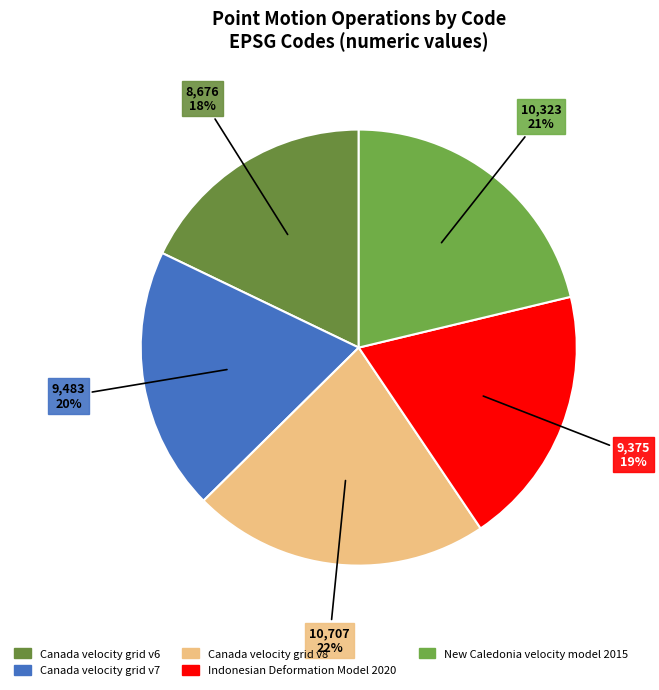

To the nearest percent, what percentage of the pie is New Caledonia velocity model 2015?

21%